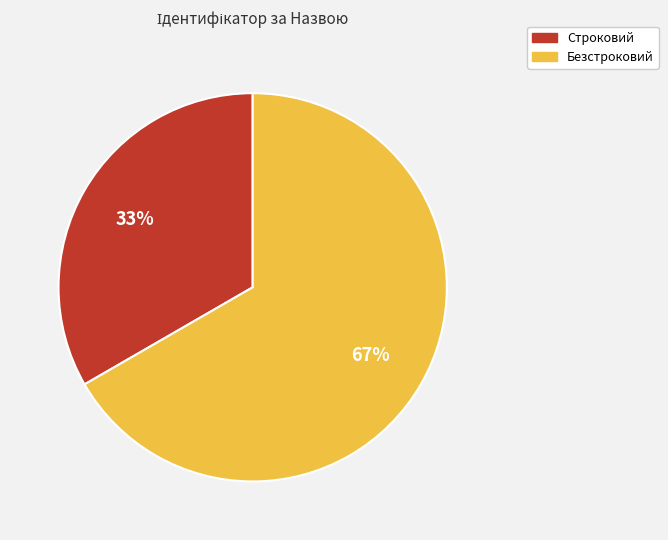

Is it true that Строковий is 39% of the pie?

False